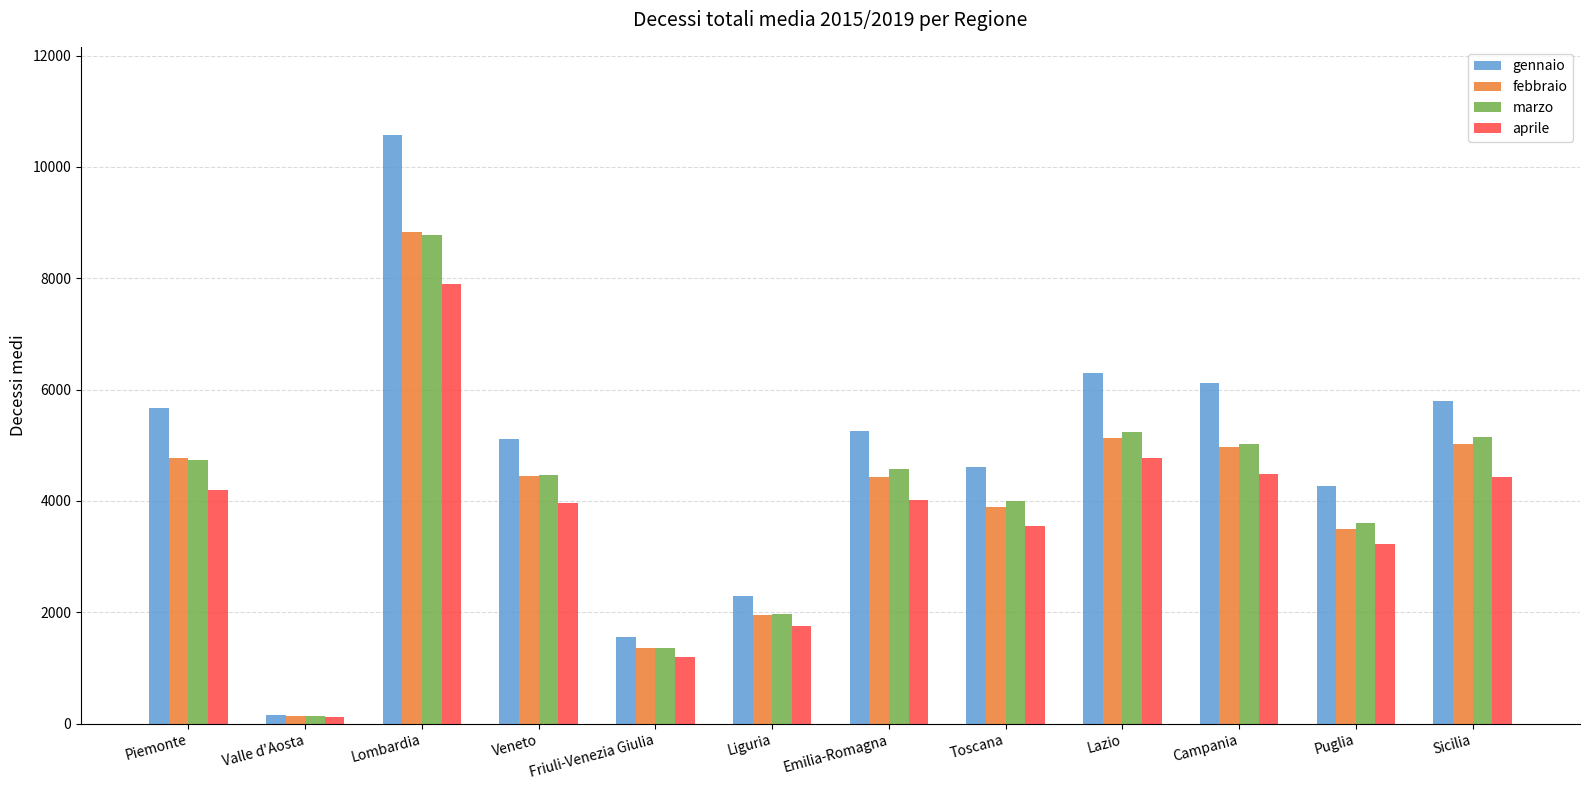

How many bars are there in each group?

4